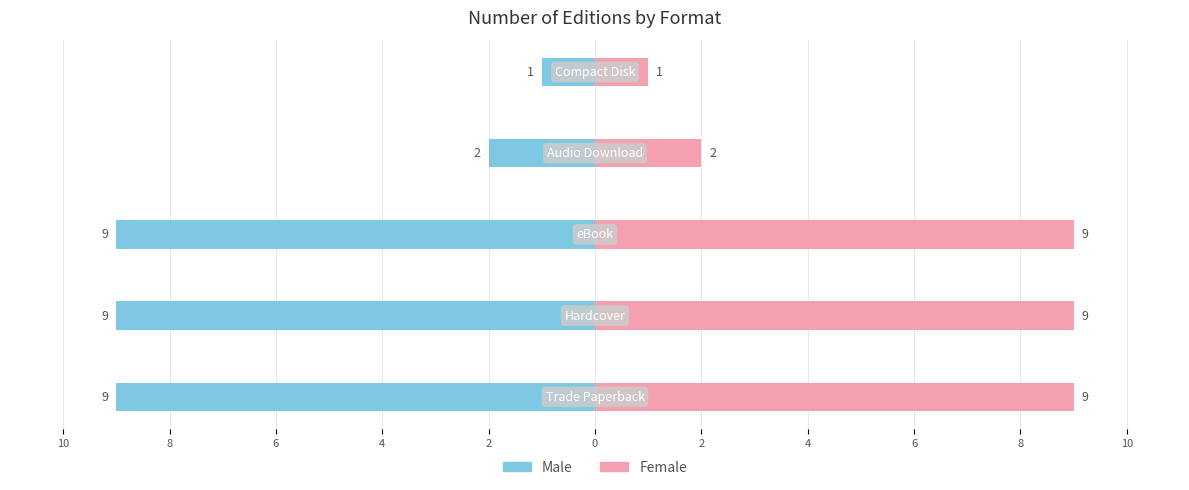

Which has a higher value, 8 or 2?

2